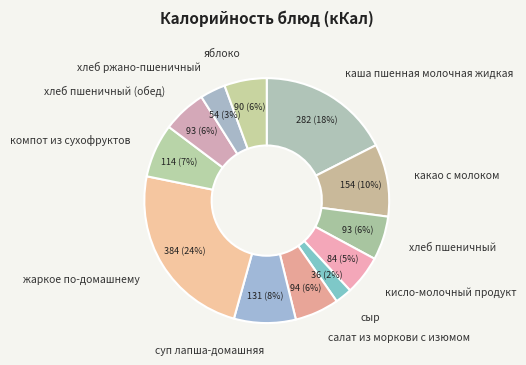

Is there any slice that represents more than half of the pie?

No